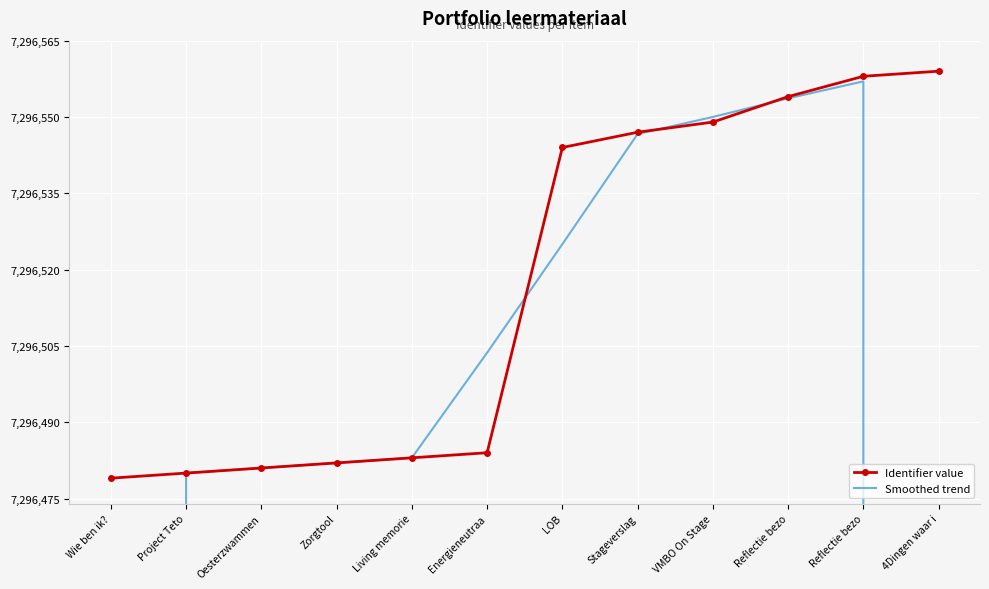

Which has a higher value, Reflectie bezo or LOB?

Reflectie bezo